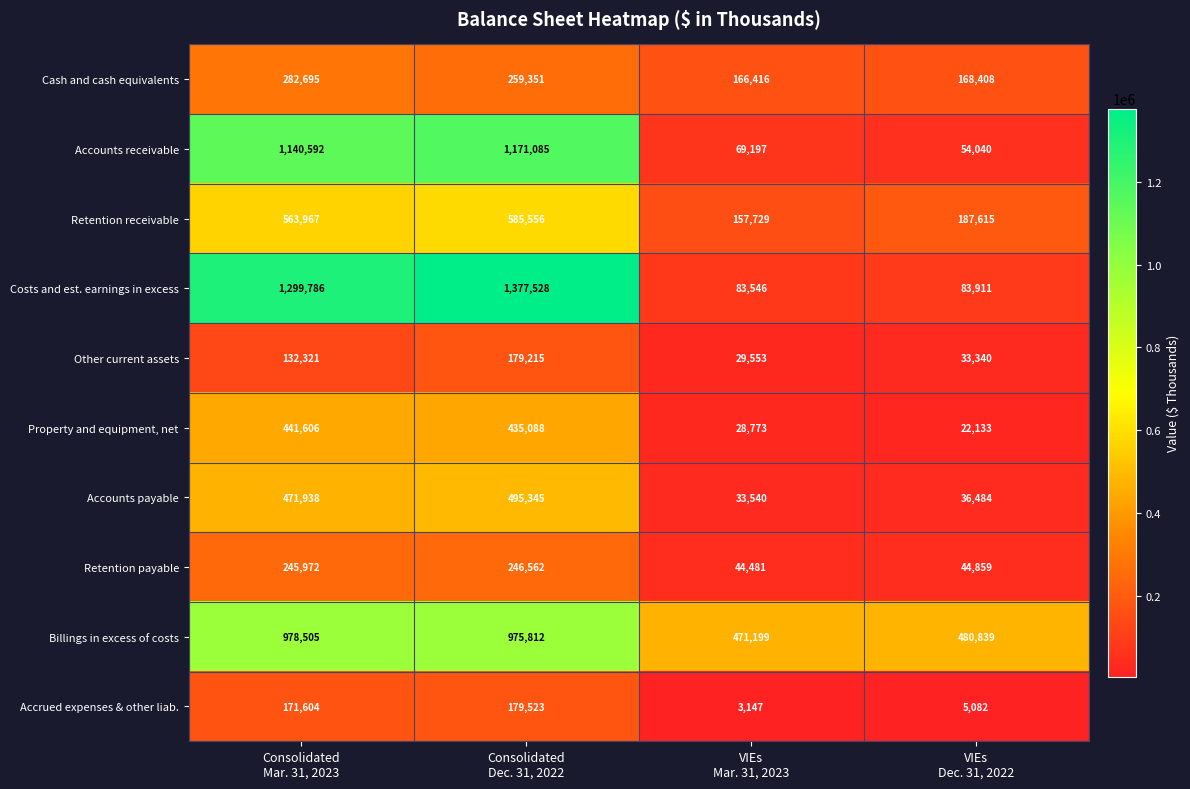

Which series has the largest range (max minus min)?

Costs and est. earnings in excess